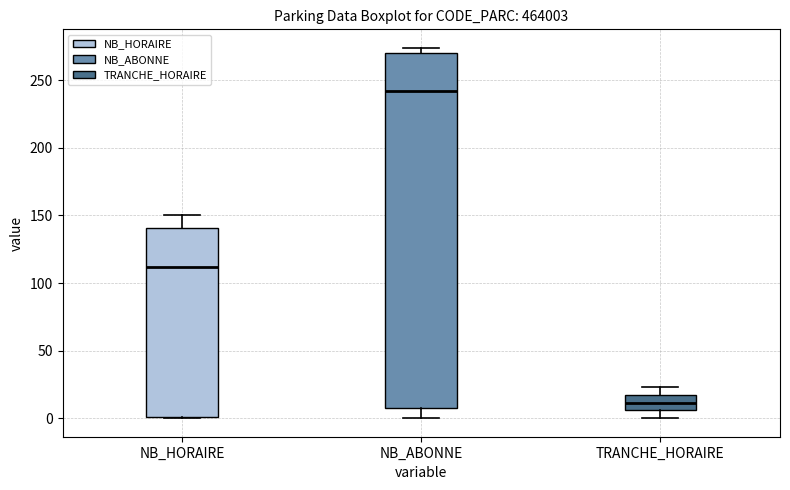

Which box is the tallest, from its lower edge to its upper edge?

NB_ABONNE